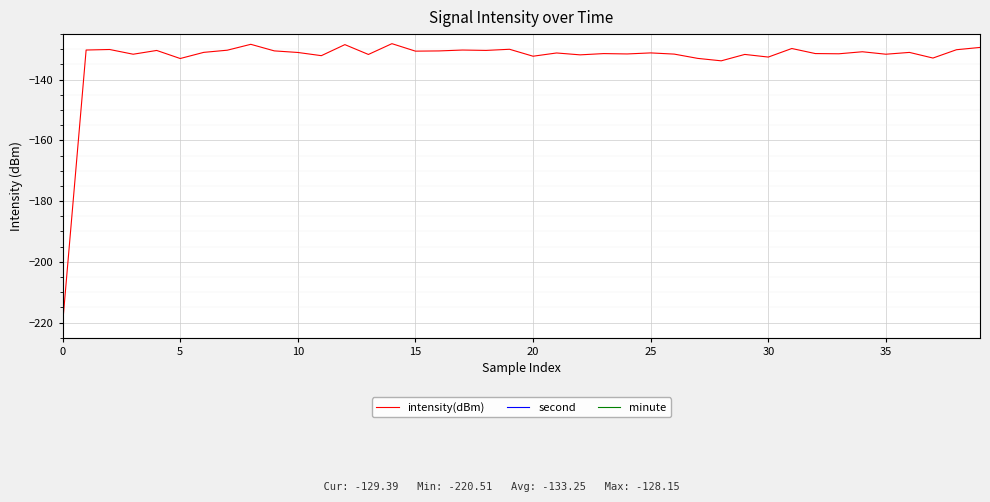

How many positive values does the minute series have?

10